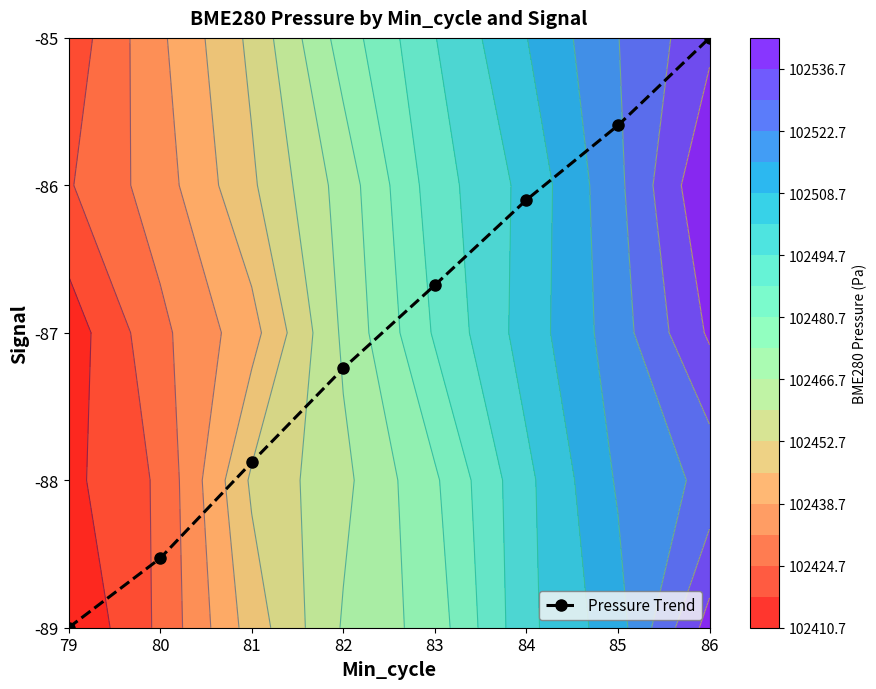

How many series are shown in this chart?

1